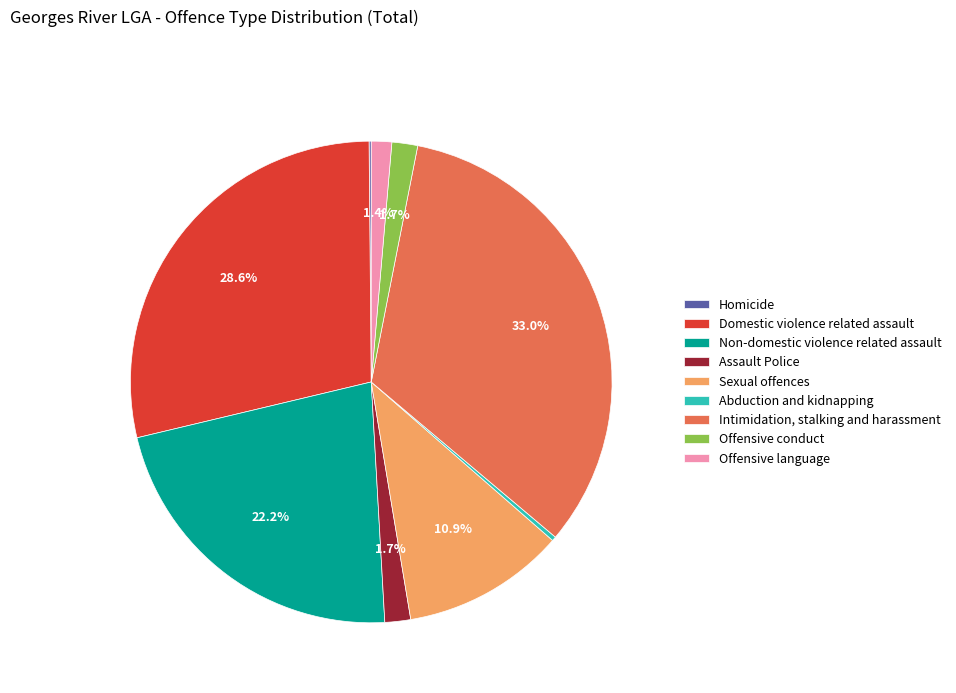

Which category has the biggest portion of the pie?

Intimidation, stalking and harassment